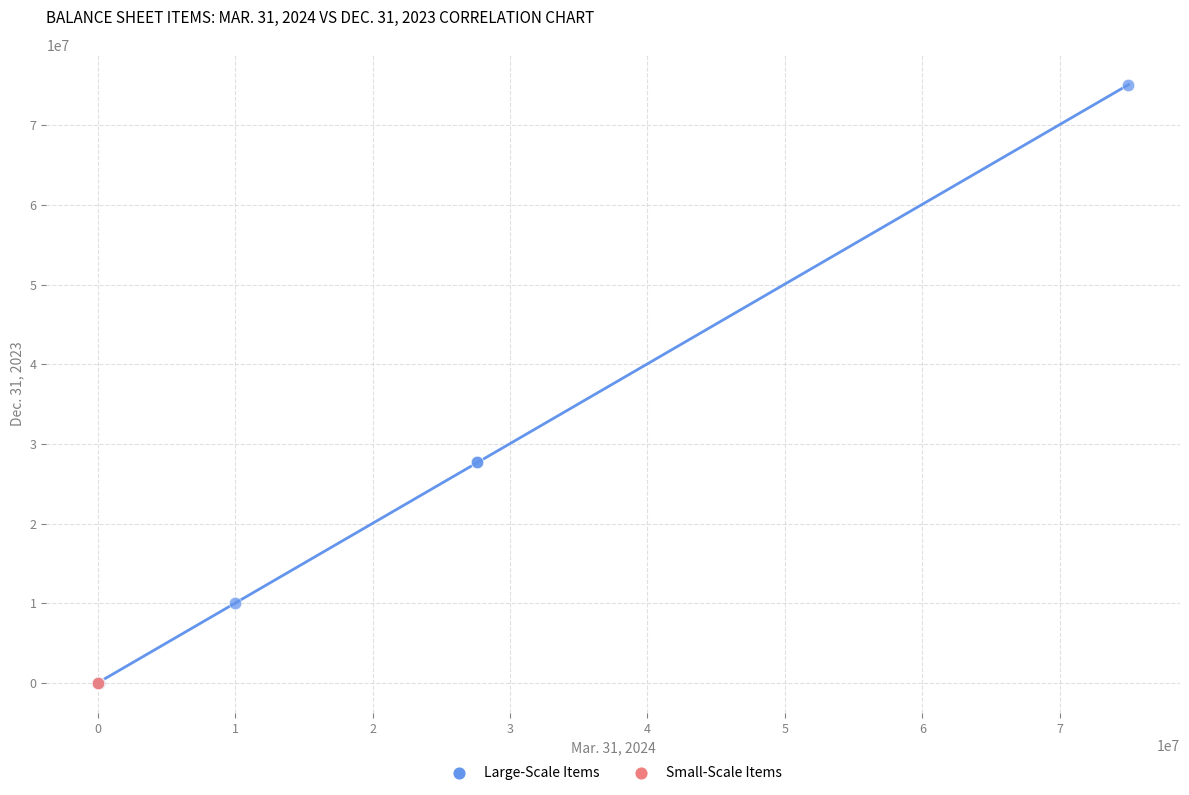

What are all the series names shown in the legend?

Large-Scale Items, Small-Scale Items